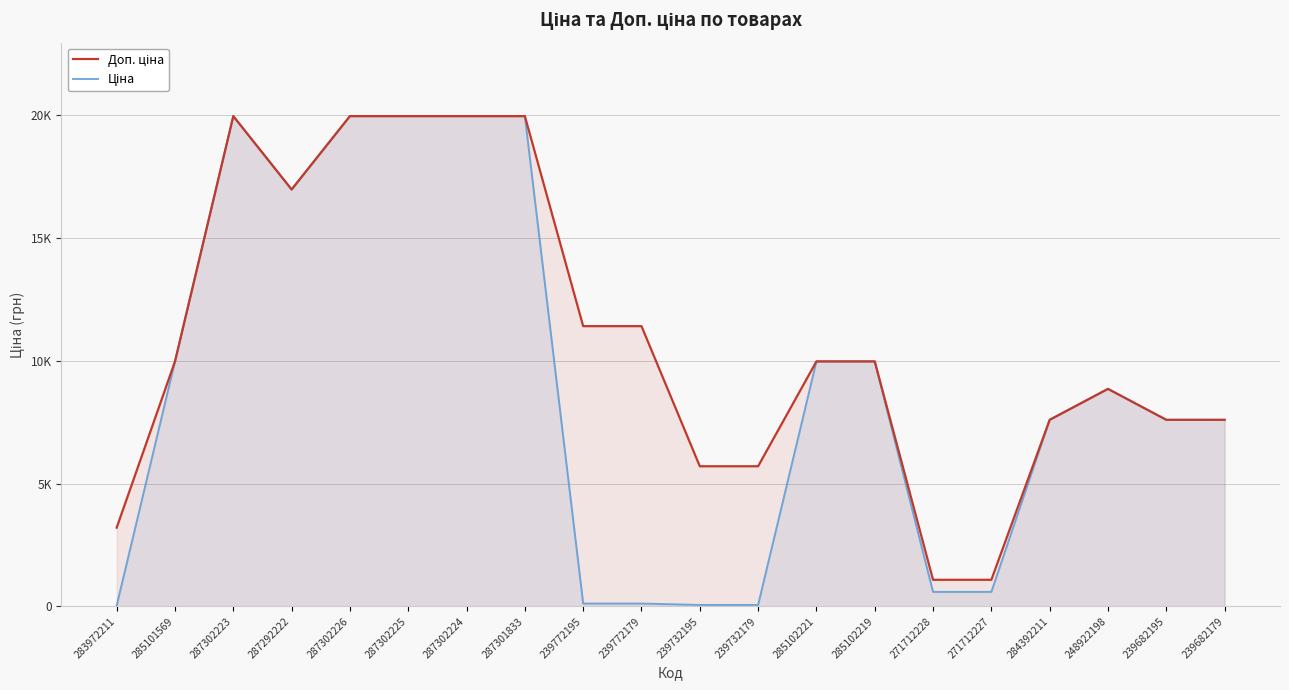

True or false: Ціна and Доп. ціна cross at least once.

False